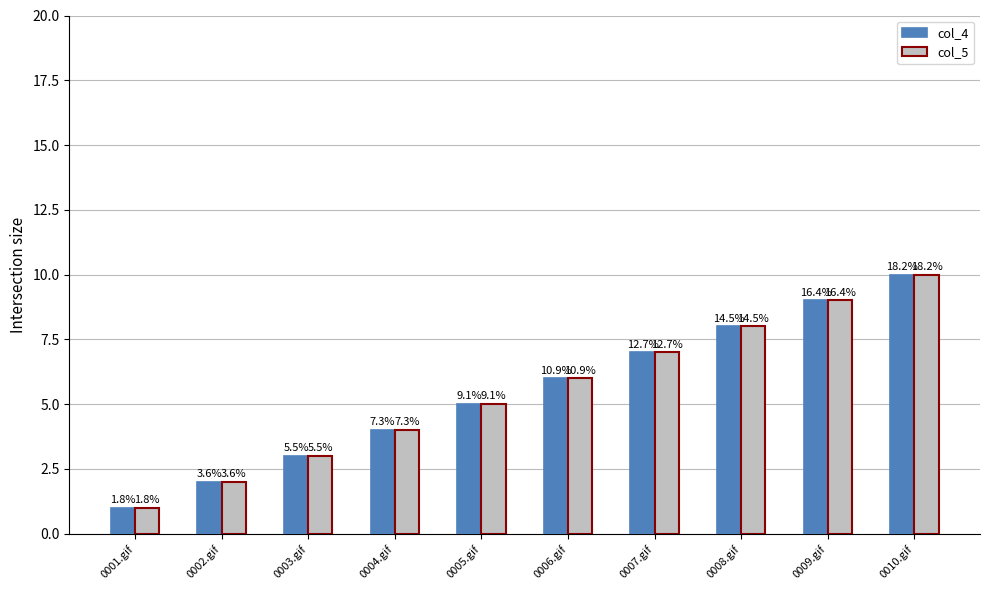

Count the col_4 values in the range 3 to 8.

6